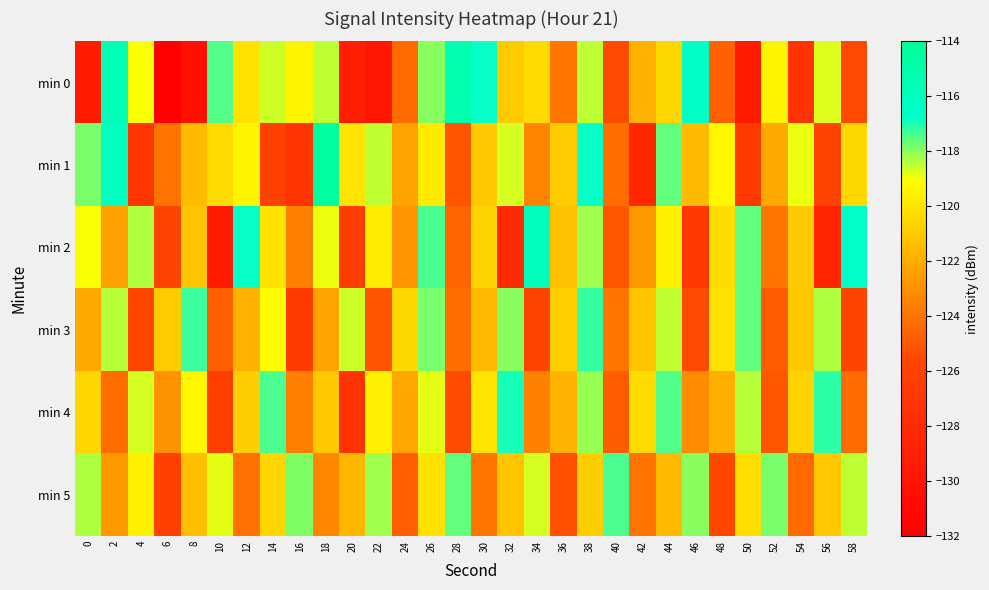

Which series has the largest total across all categories?

min 5